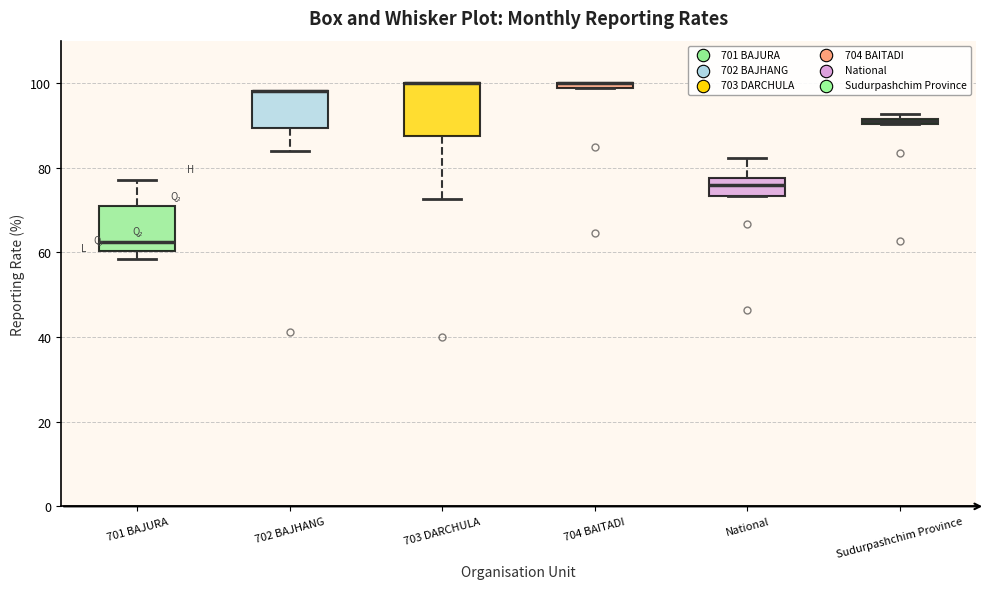

Which box is the tallest, from its lower edge to its upper edge?

703 DARCHULA